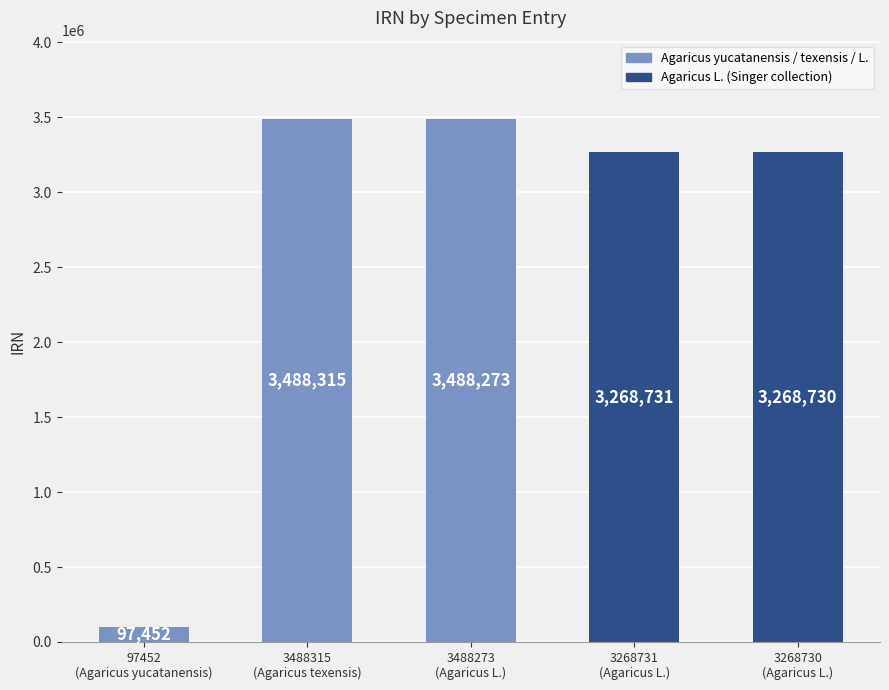

List the labels in order of value, smallest first.

97452
(Agaricus yucatanensis), 3268730
(Agaricus L.), 3268731
(Agaricus L.), 3488273
(Agaricus L.), 3488315
(Agaricus texensis)